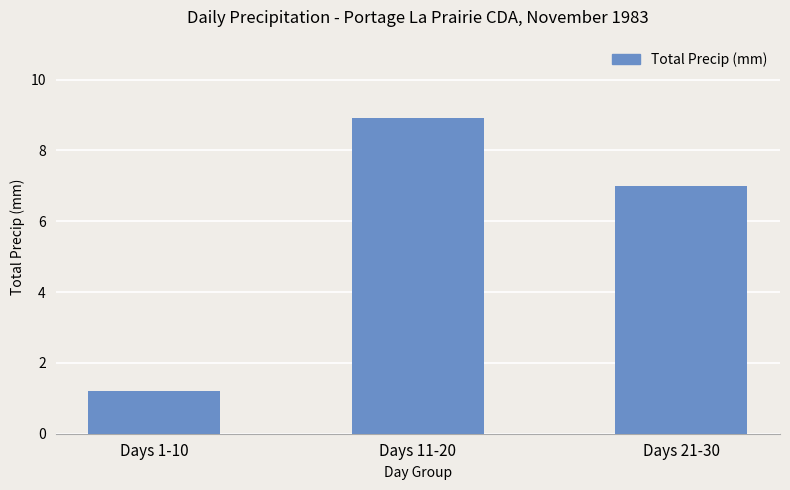

Between Days 21-30 and Days 1-10, which is larger?

Days 21-30